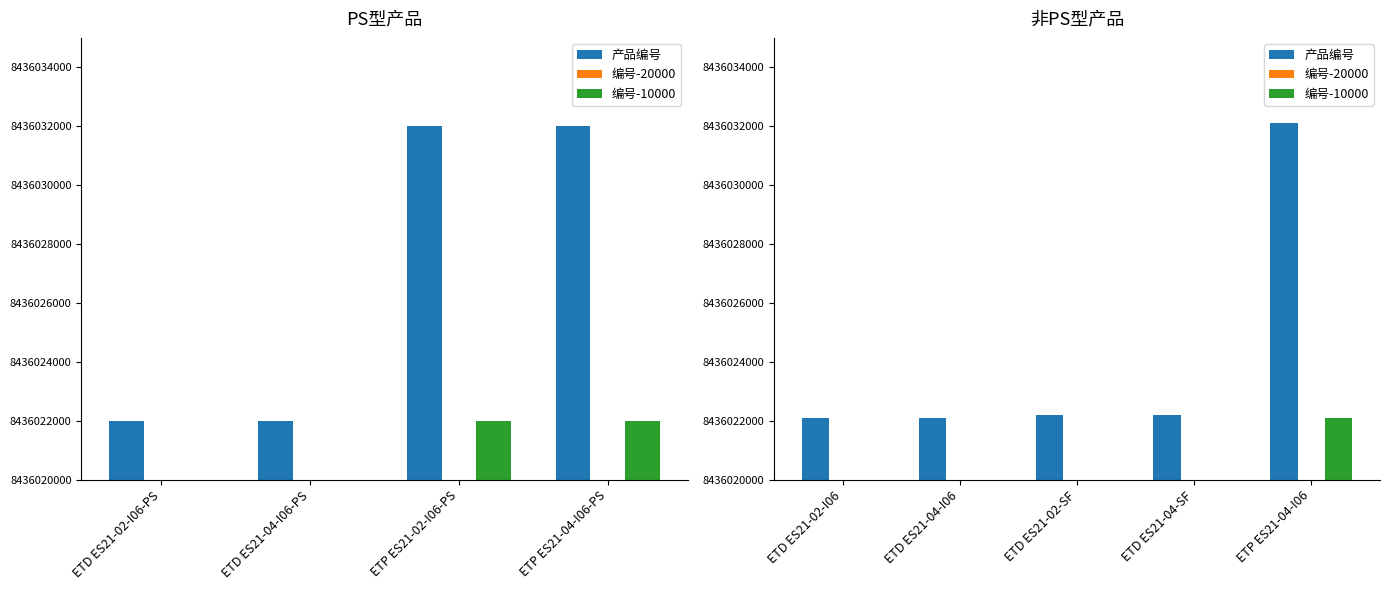

What are all the series names shown in the legend?

产品编号, 编号-20000, 编号-10000